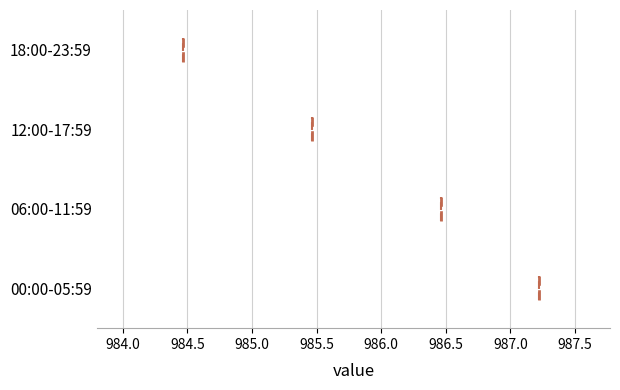

Which box's median line is the furthest to the left?

18:00-23:59